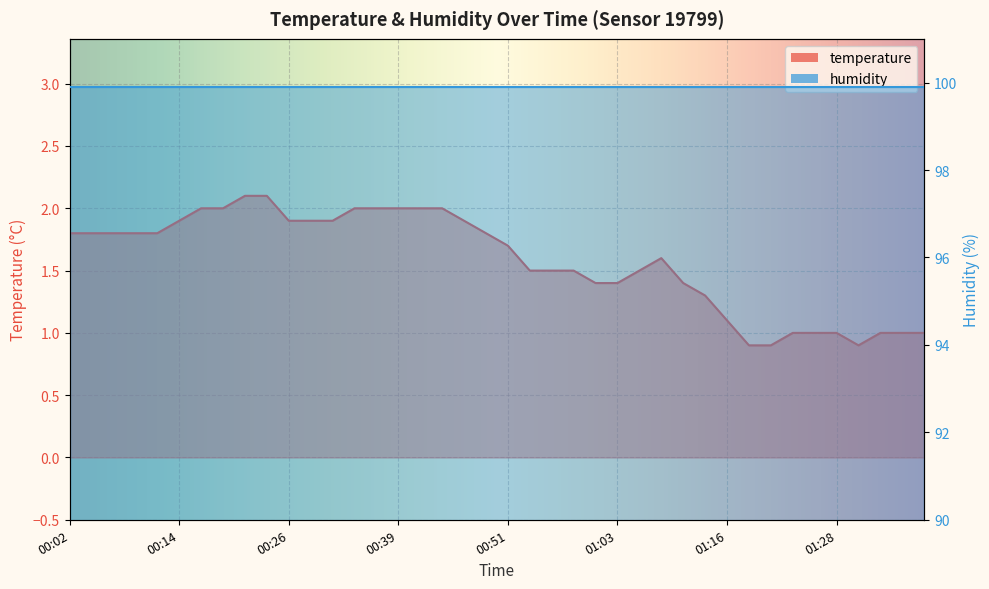

How many data points are above 1?

31